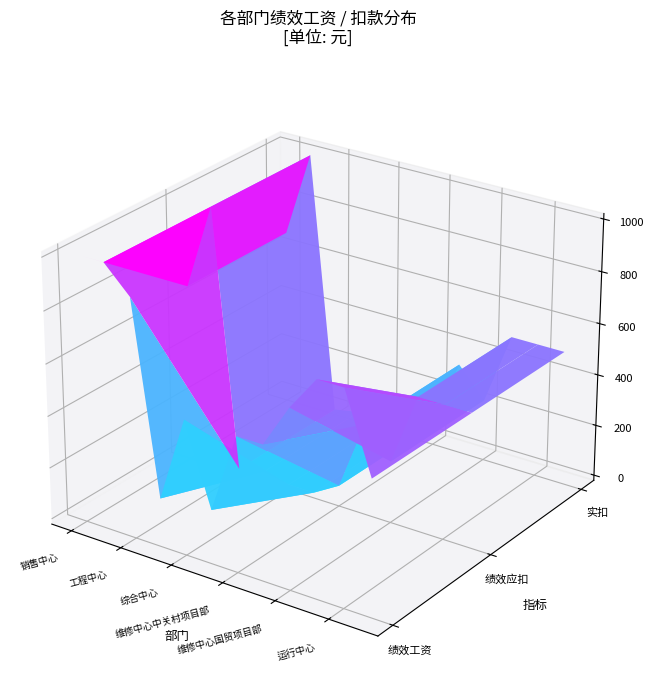

Reading left to right, extract all data points from this chart.

绩效工资: 0=1000	1=1000	2=900	3=167	4=500	5=188	6=500	7=500	8=667	9=800	10=800	11=500
绩效应扣: 0=667	1=1000	2=0	3=20	4=0	5=0	6=60	7=333	8=220	9=500	10=500	11=500
实扣: 0=667	1=1000	2=0	3=20	4=0	5=0	6=60	7=333	8=220	9=500	10=500	11=500